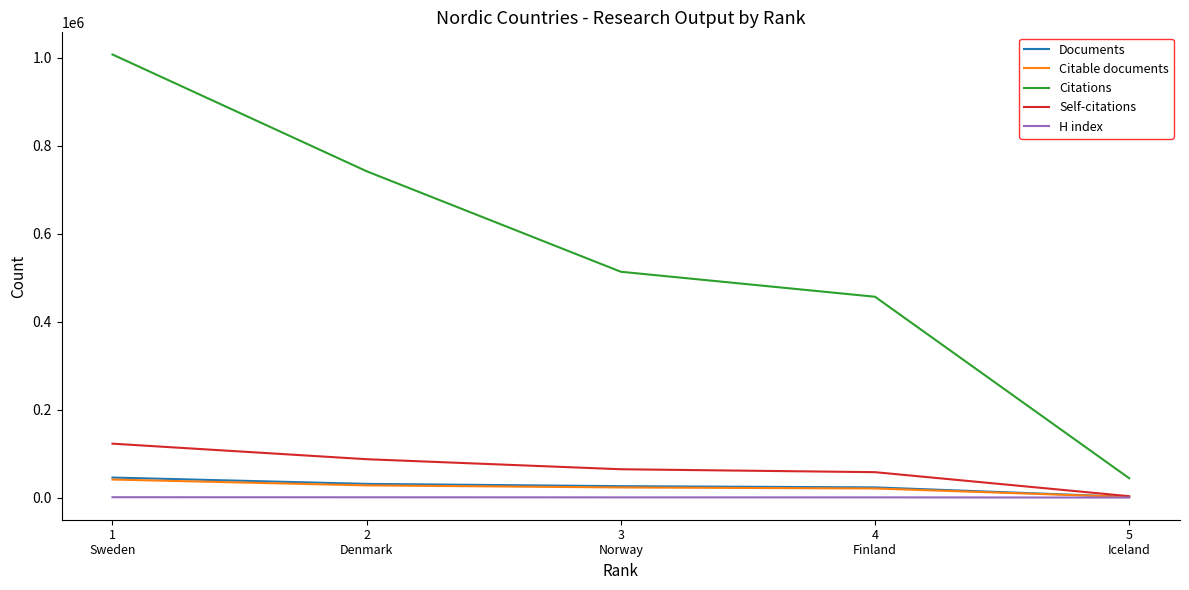

Which series has the widest spread of values?

Citations